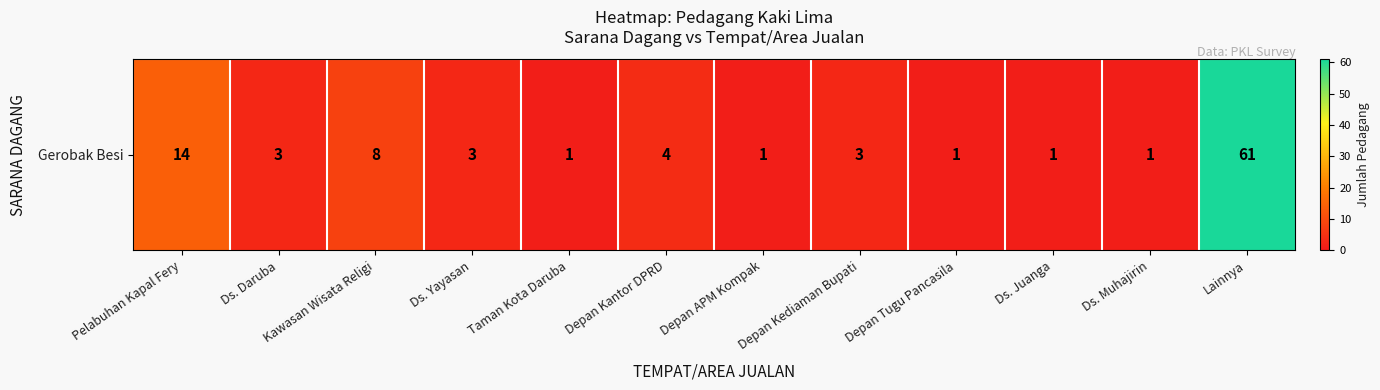

Reading left to right, what are all the values shown in this chart?

Pelabuhan Kapal Fery=14	Ds. Daruba=3	Kawasan Wisata Religi=8	Ds. Yayasan=3	Taman Kota Daruba=1	Depan Kantor DPRD=4	Depan APM Kompak=1	Depan Kediaman Bupati=3	Depan Tugu Pancasila=1	Ds. Juanga=1	Ds. Muhajirin=1	Lainnya=61